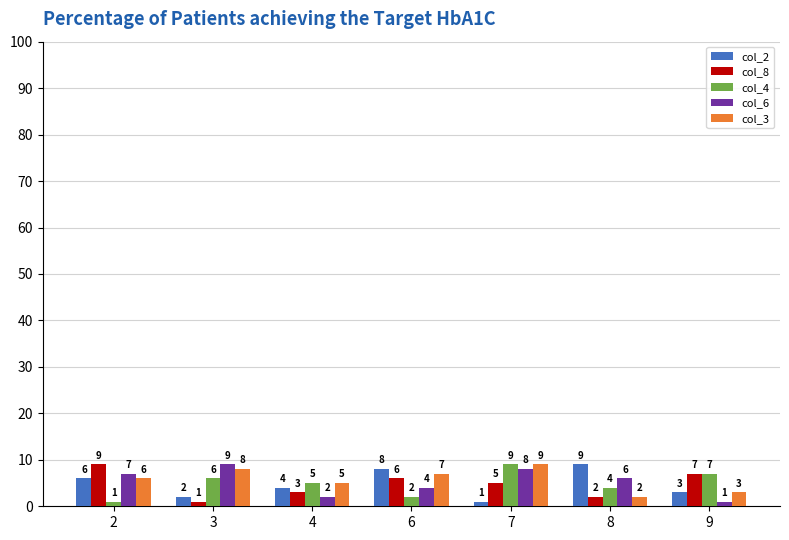

List the labels in order of col_3 value, largest first.

7, 3, 6, 2, 4, 9, 8